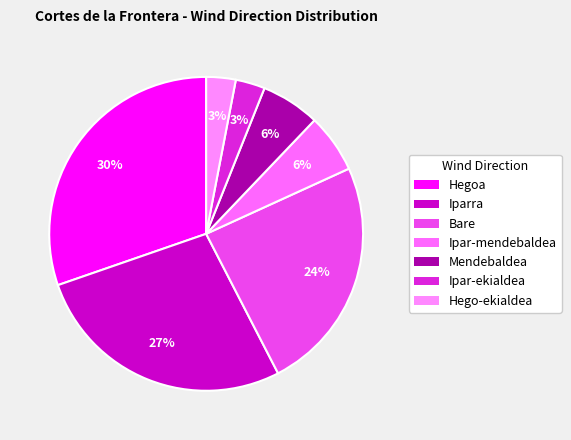

Count the number of slices in the pie.

7